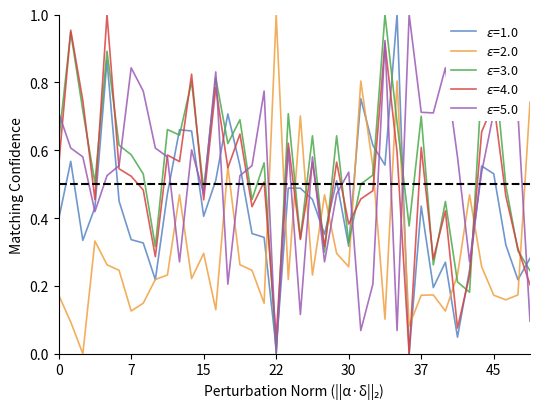

How many lines are shown in the chart?

5